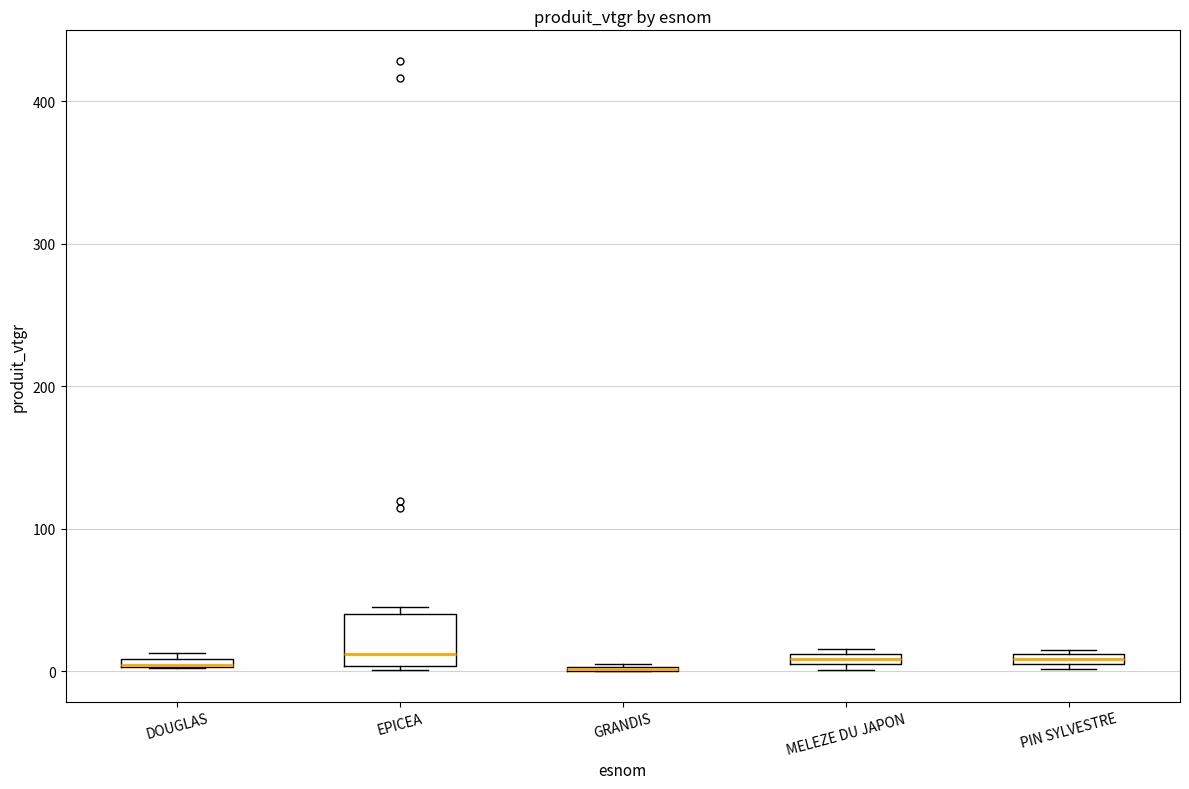

Which box is the tallest, from its lower edge to its upper edge?

EPICEA